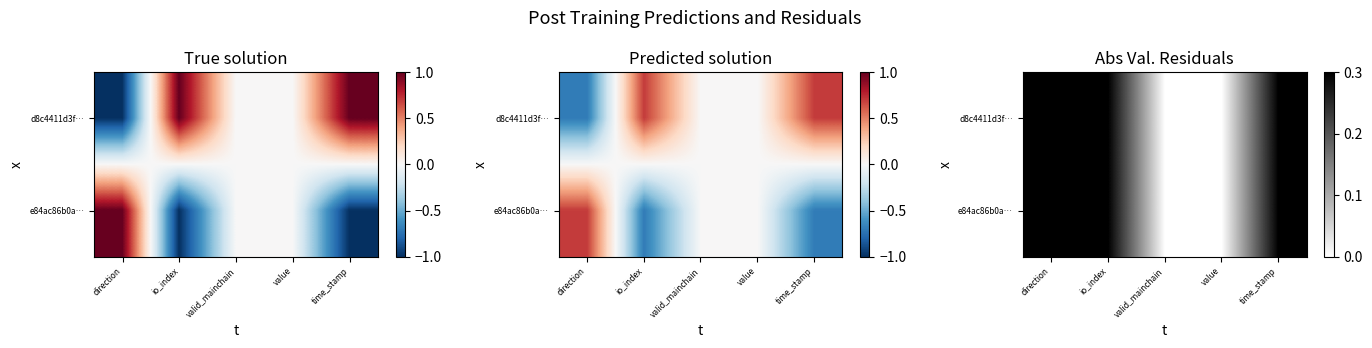

At how many categories does at least one series exceed 0?

3